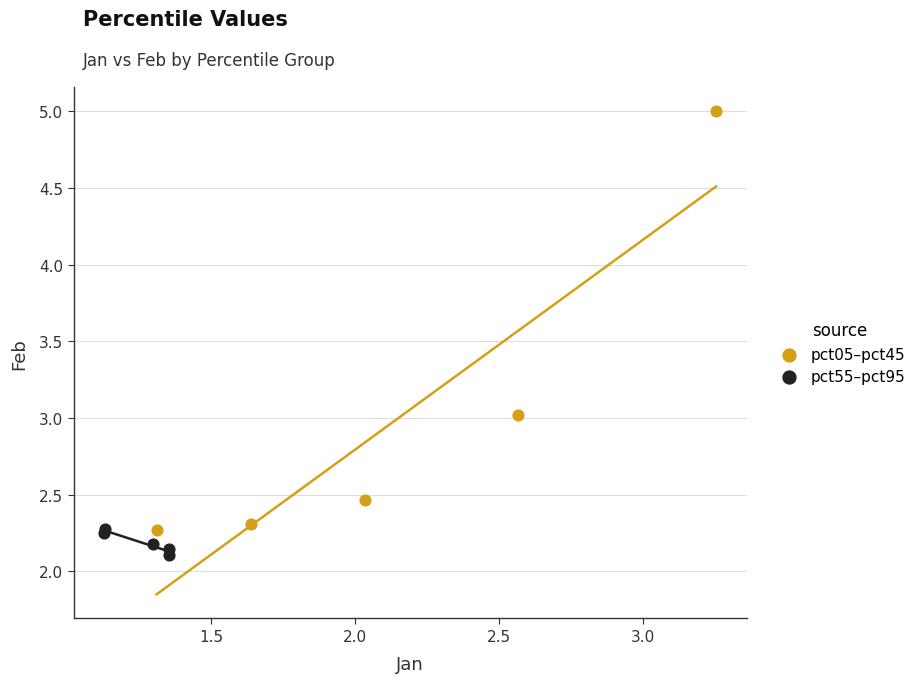

What are all the series names shown in the legend?

pct05–pct45, pct55–pct95